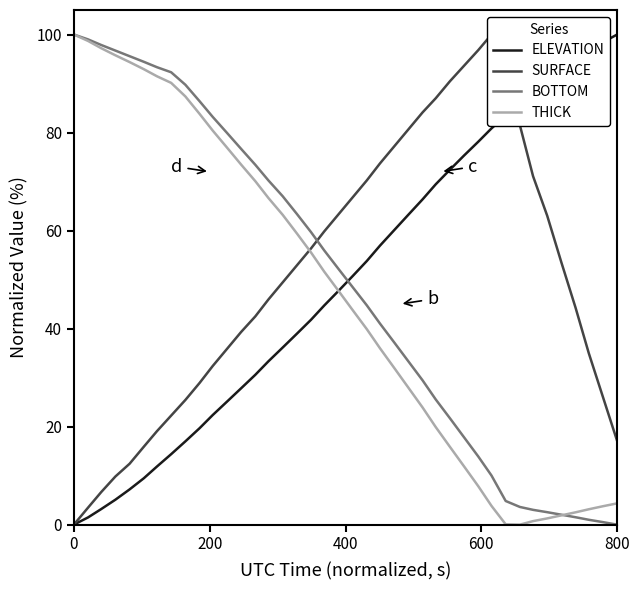

Which series has the widest spread of values?

ELEVATION